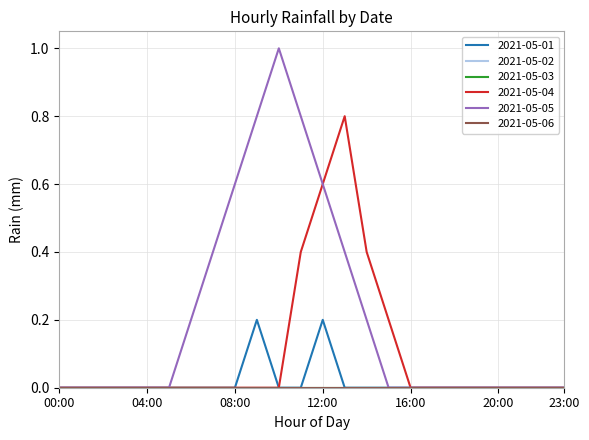

Does the chart display data point markers on the line(s)?

No